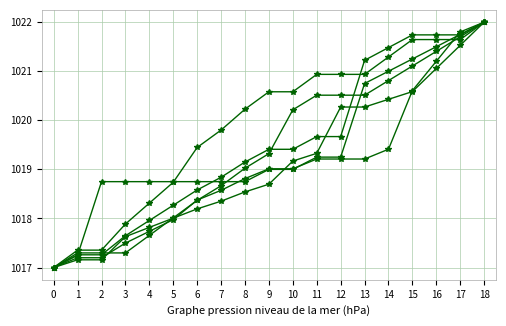

The value of Mayo - Junio at 17 is 1347.0. True or false?

False